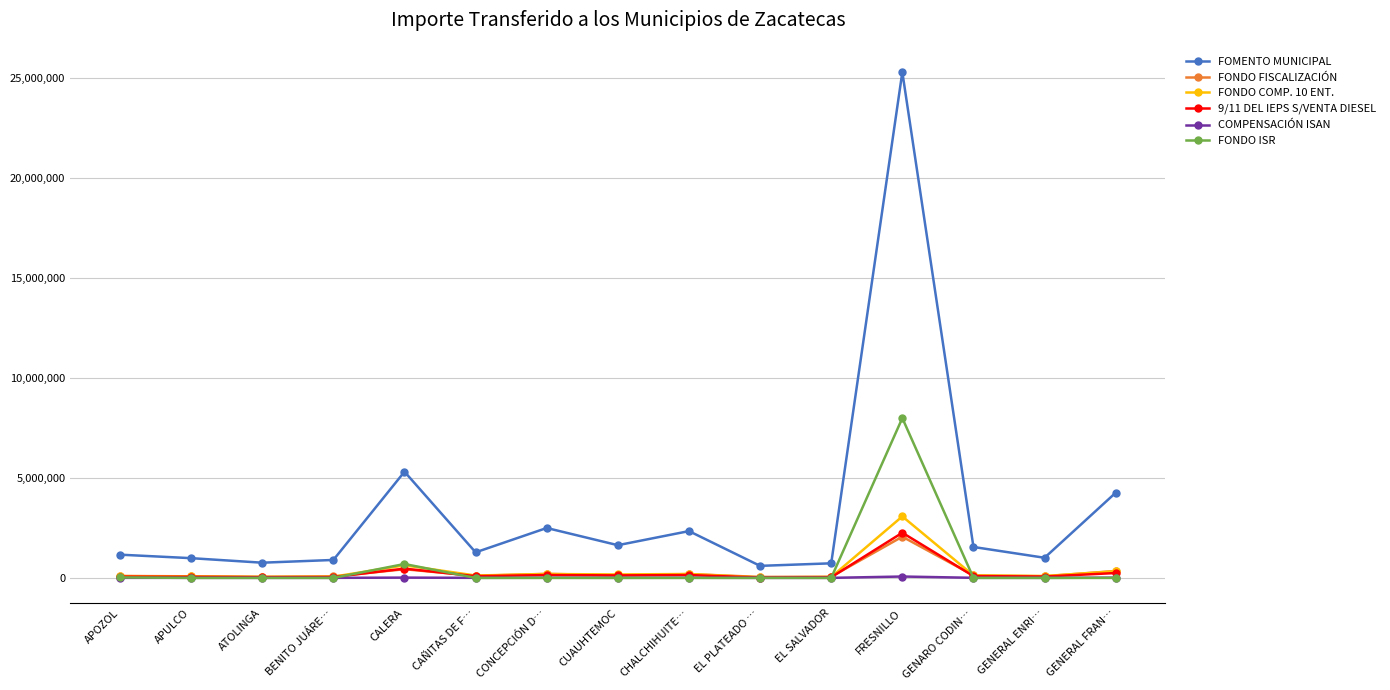

The value of FONDO ISR at ATOLINGA is 0. True or false?

True